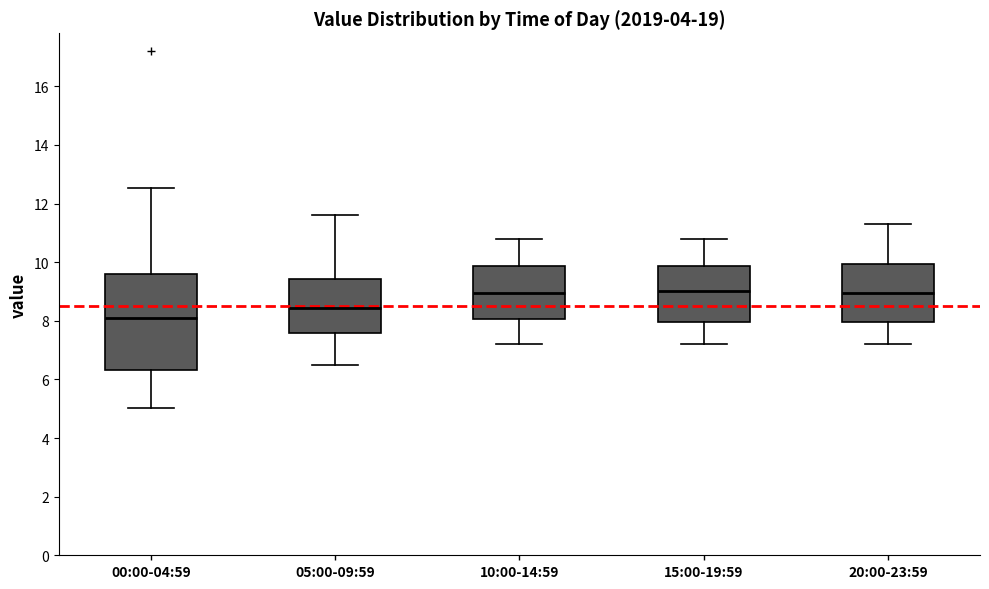

Reading left to right, transcribe this box plot: for each box, give where its median line is, the range the box spans, and where its two whiskers end, as read against the y-axis. The values are not printed on the chart, so give them approximately, as read against the axis.

00:00-04:59: median 8.2, box 6.4 to 9.6, whiskers 5.0 to 12.6
05:00-09:59: median 8.4, box 7.6 to 9.4, whiskers 6.6 to 11.6
10:00-14:59: median 9.0, box 8.0 to 9.8, whiskers 7.2 to 10.8
15:00-19:59: median 9.0, box 8.0 to 9.8, whiskers 7.2 to 10.8
20:00-23:59: median 9.0, box 8.0 to 10.0, whiskers 7.2 to 11.4